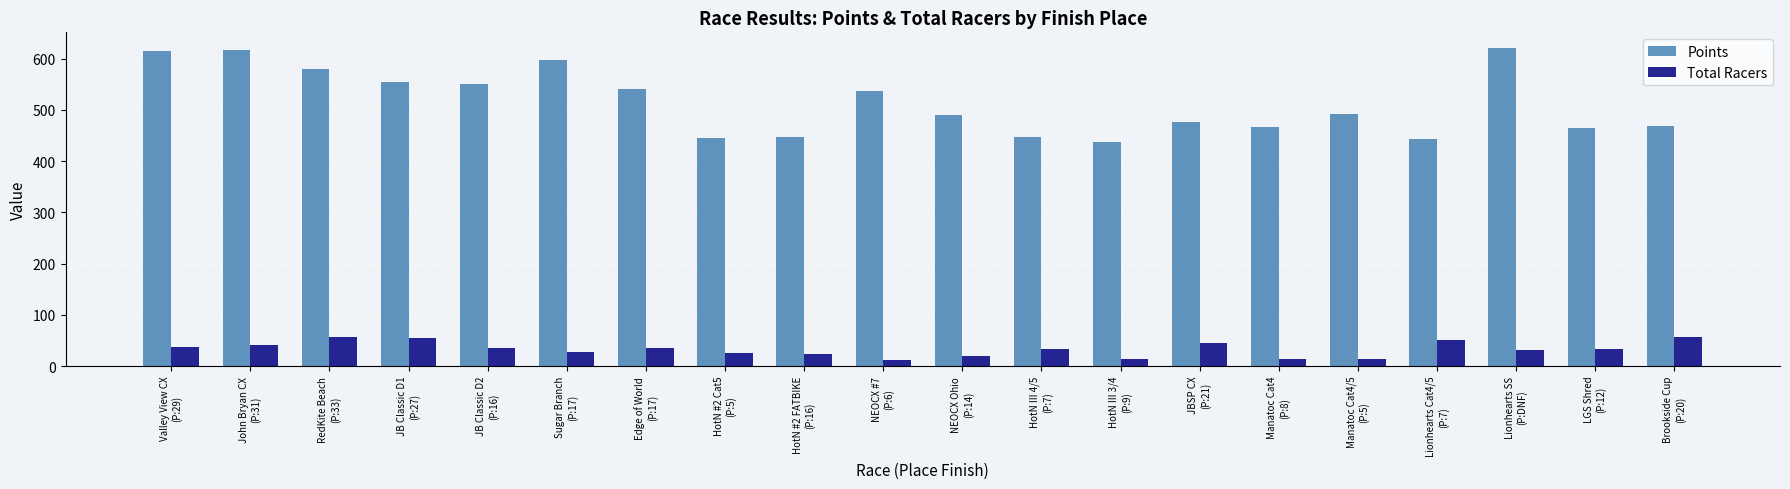

What is the highest value of the Total Racers series?

57.0